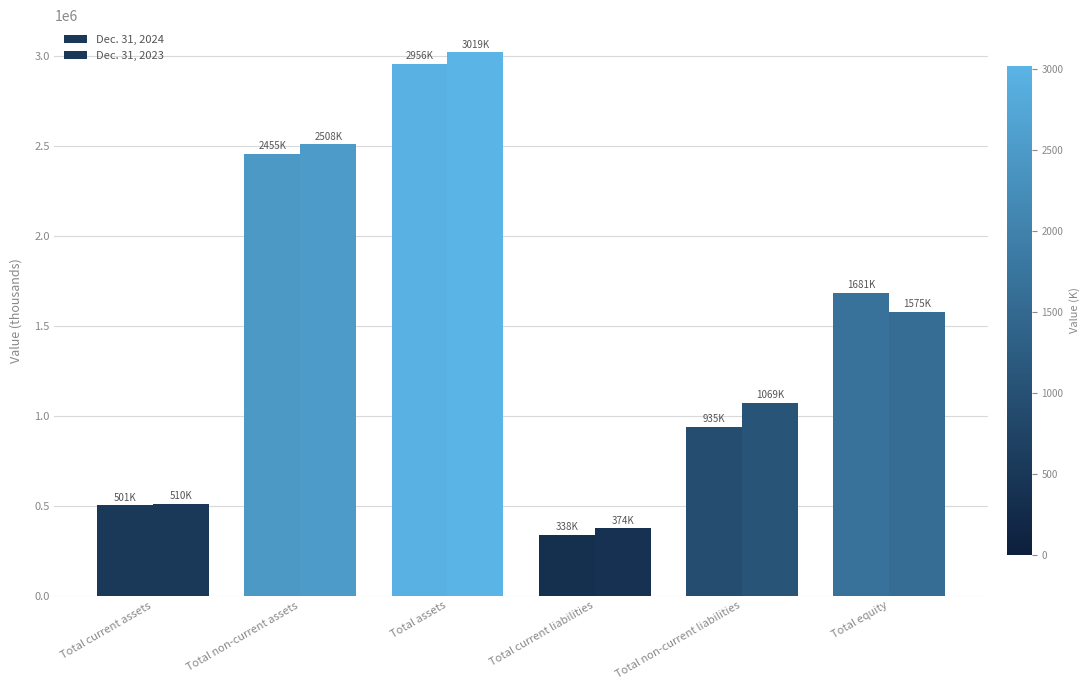

How many bars are there in total?

12